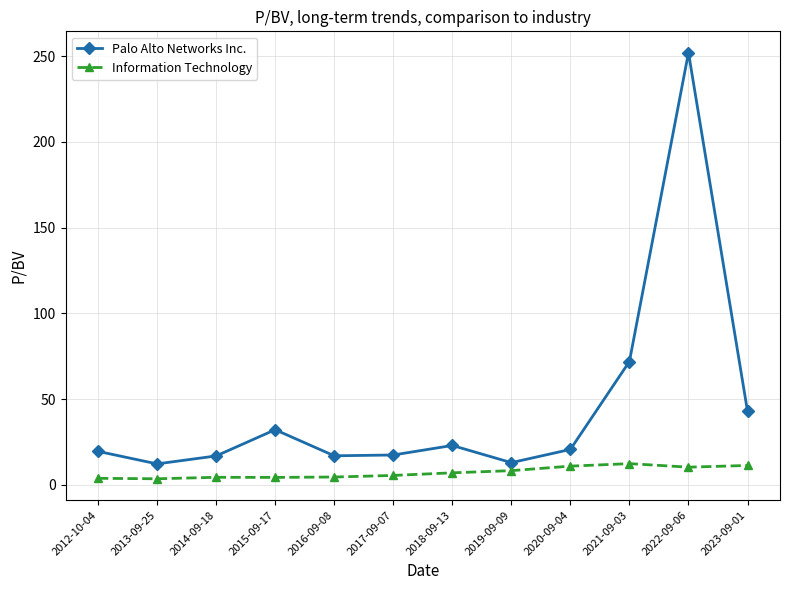

What is the average value of the Palo Alto Networks Inc. series?

44.8